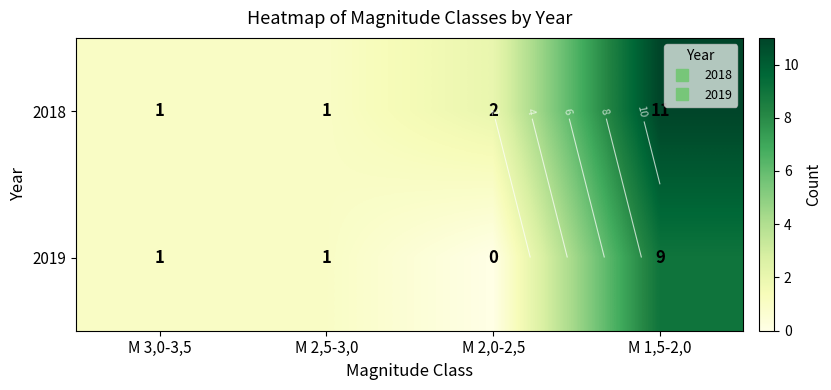

List the series in order of their peak value, highest first.

2018, 2019